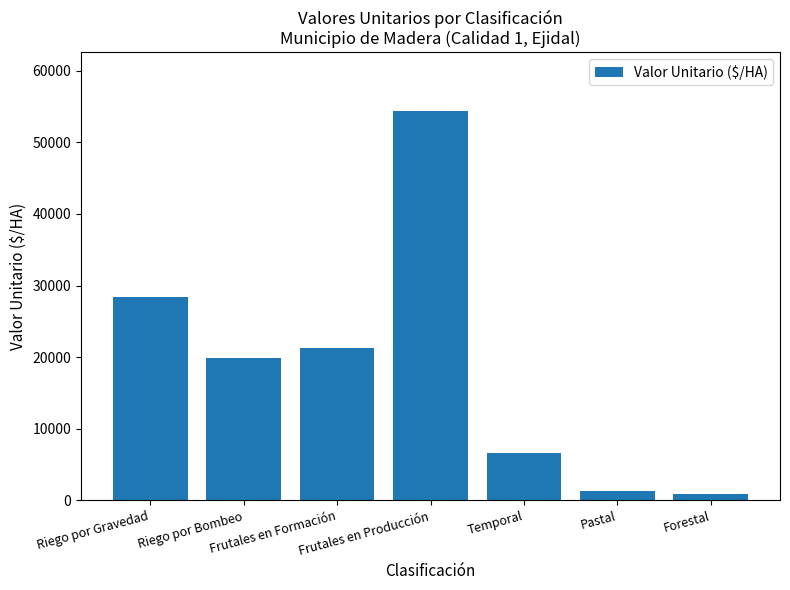

True or false: the data shows 4265.6 at Temporal.

False